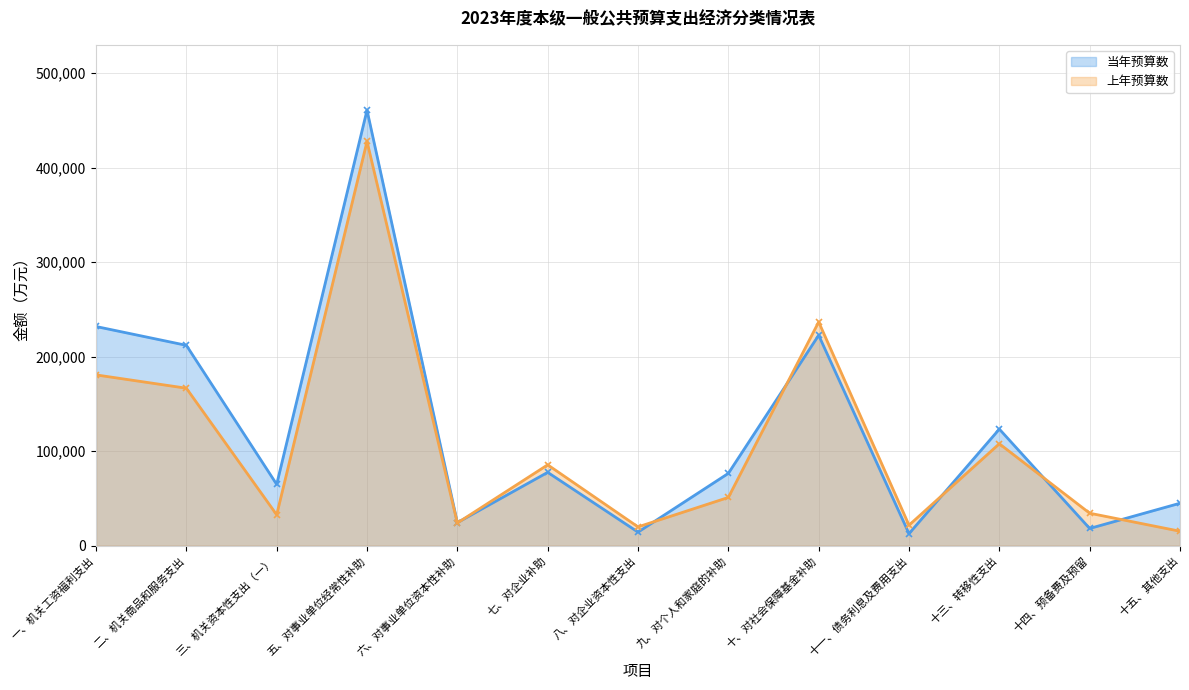

Which series has the largest range (max minus min)?

当年预算数